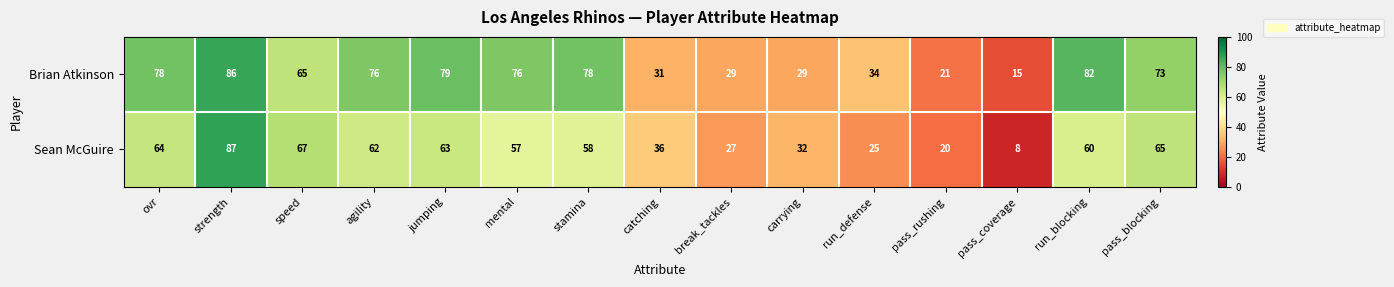

How many data points does each series have?

15